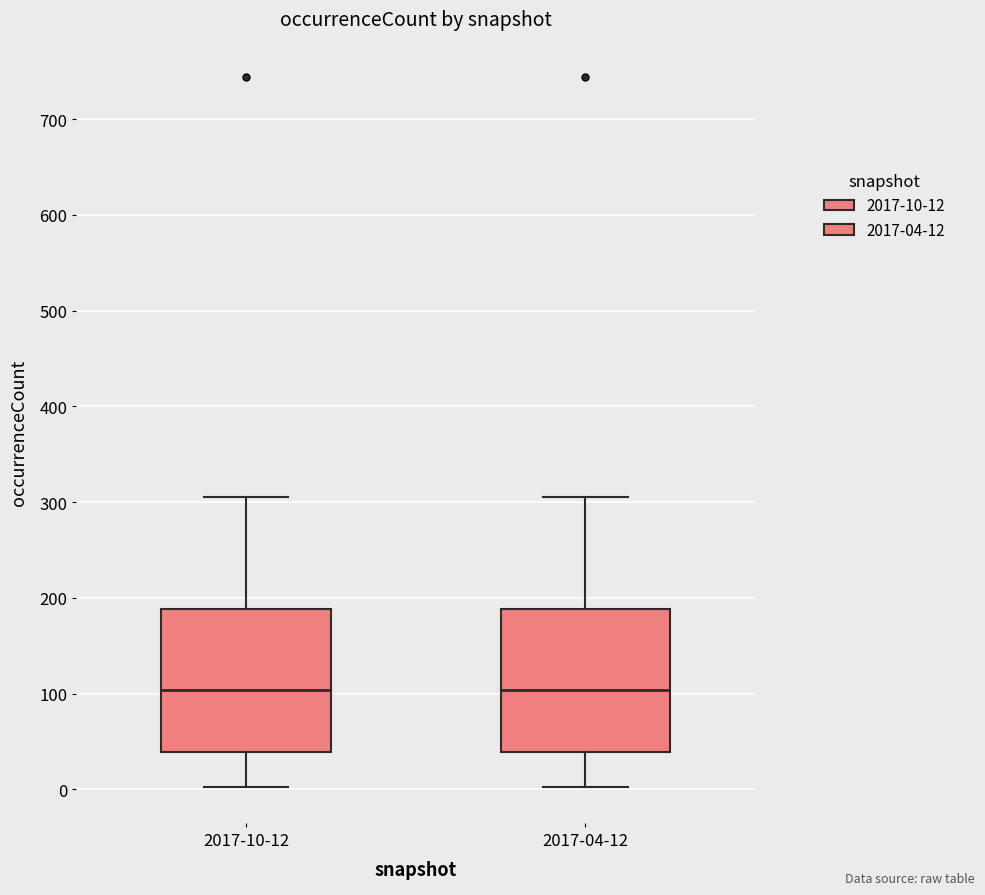

Reading left to right, read every box against the y-axis: the position of its median line, the range the box covers, and the ends of its whiskers. The values are not printed on the chart, so give them approximately, as read against the axis.

2017-10-12: median 100, box 40 to 190, whiskers 0 to 310
2017-04-12: median 100, box 40 to 190, whiskers 0 to 310